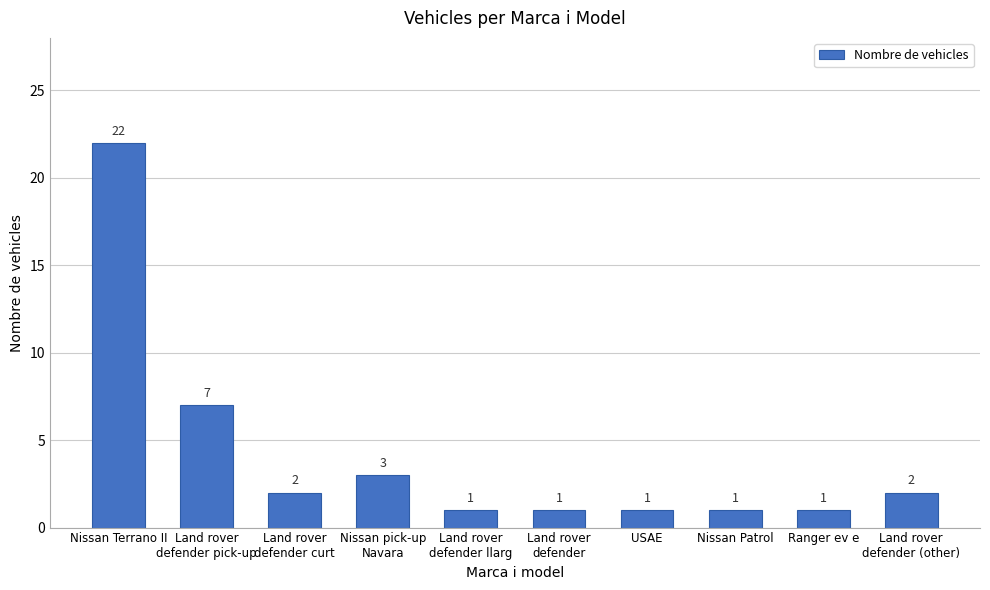

Reading right to left, what are all the values shown in this chart?

2	1	1	1	1	1	3	2	7	22